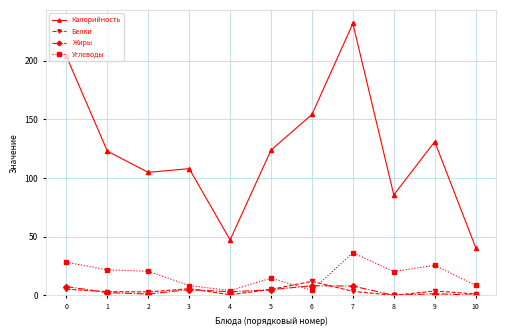

Count the number of data series in this chart.

4